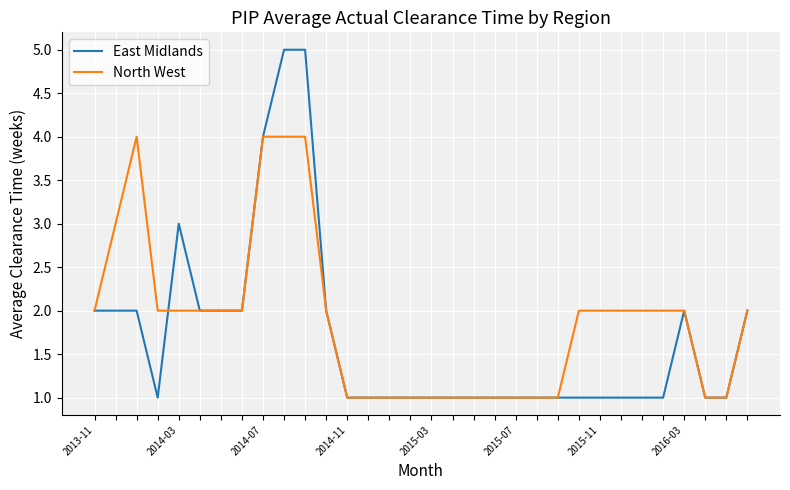

What is the greatest value displayed?

5